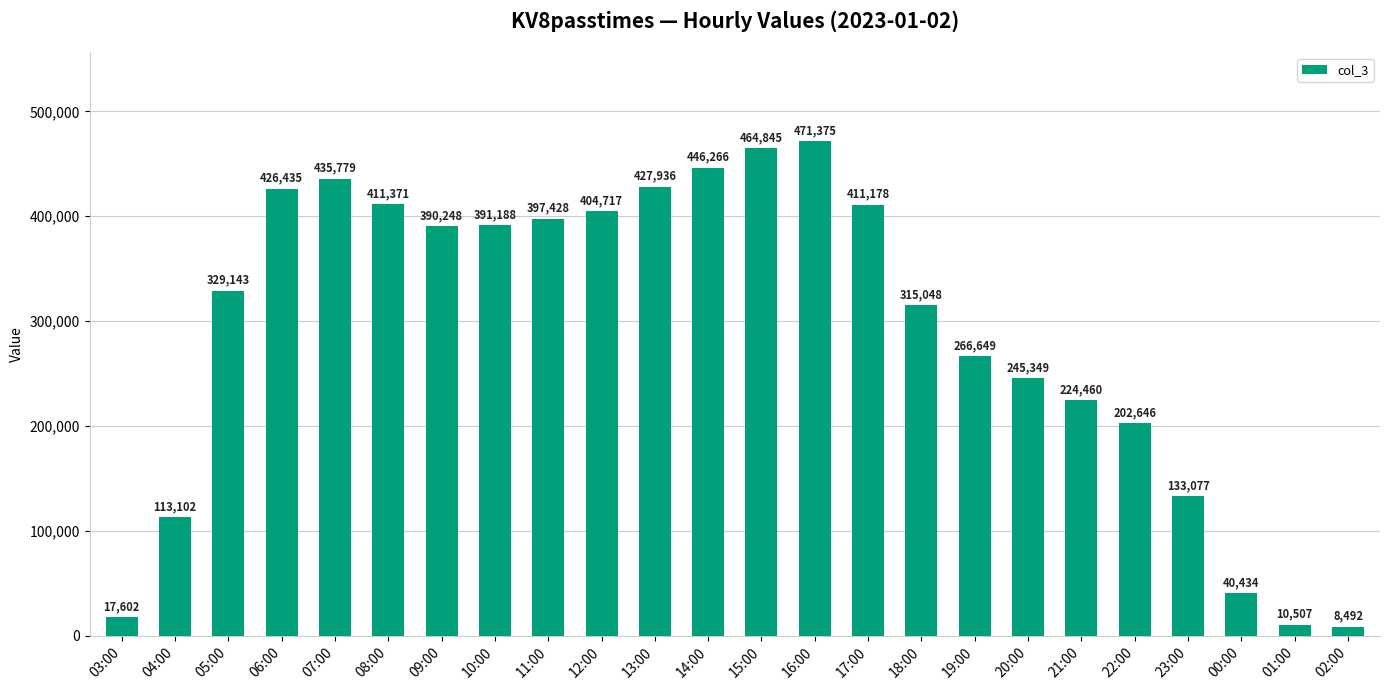

Between 10:00 and 23:00, which is larger?

10:00